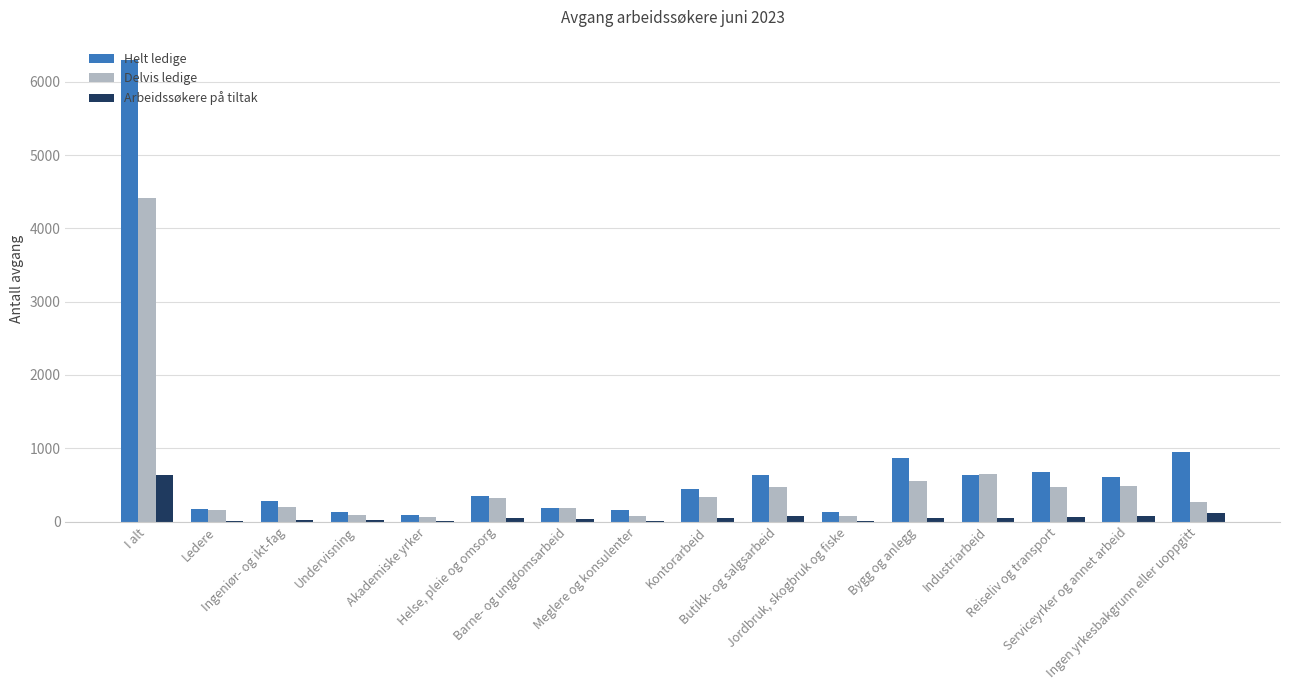

What is the sum of all Delvis ledige values?

8838